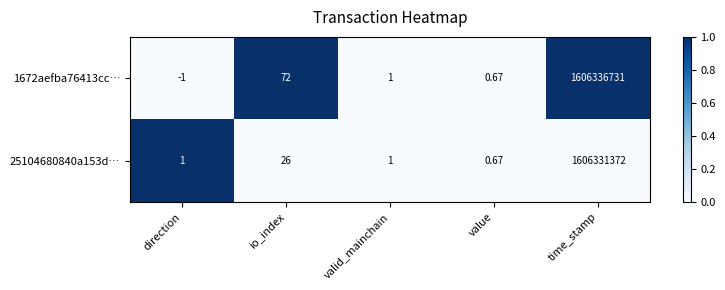

At which label does 1672aefba76413cc… first exceed 1?

io_index